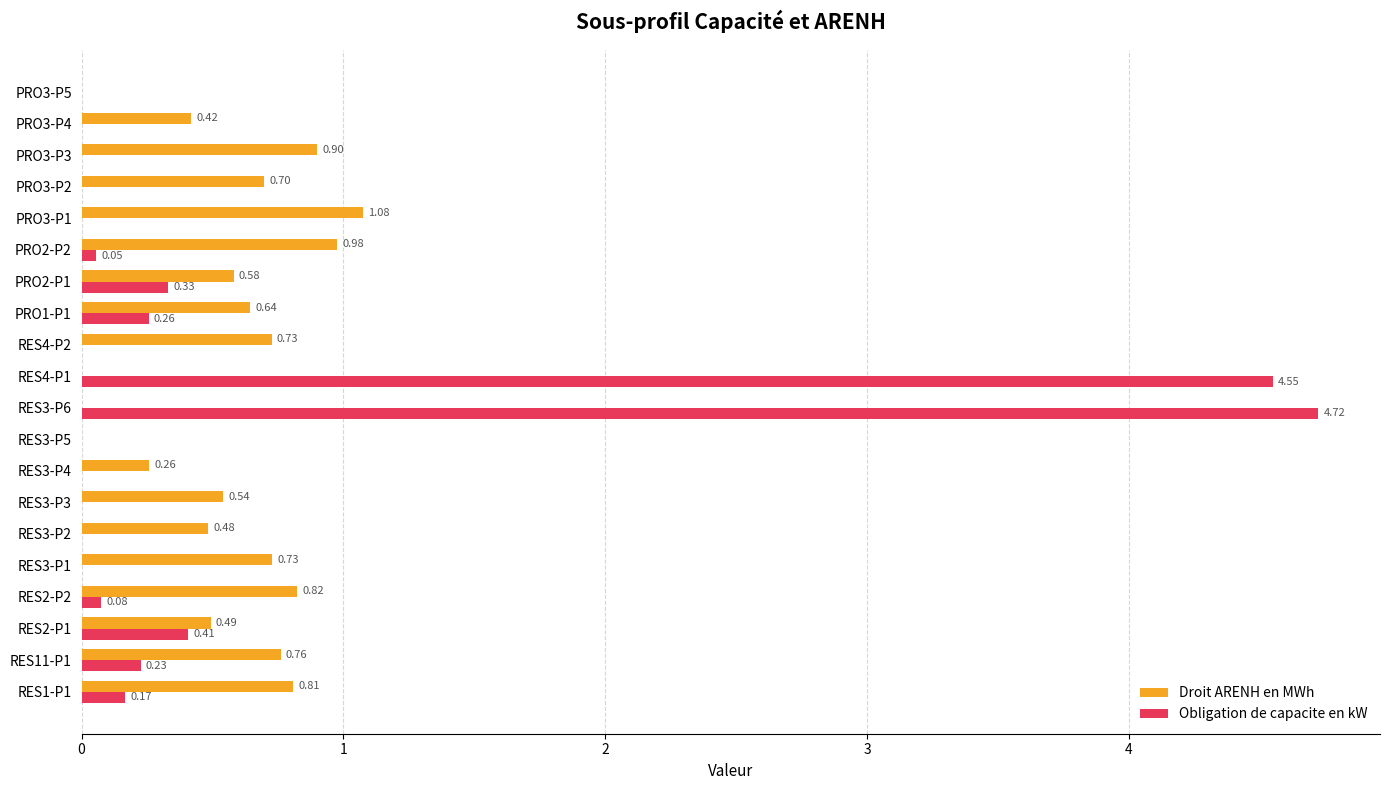

Which label corresponds to the largest value in the chart?

RES3-P6